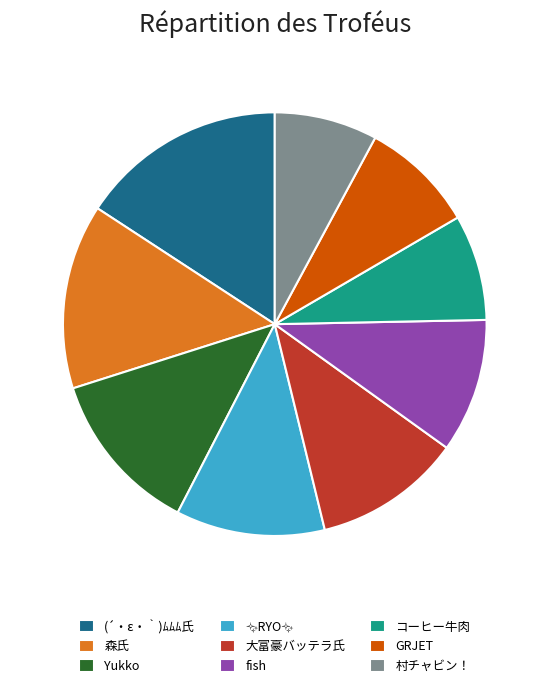

What is the ratio of the value at 森氏 to the value at fish?

1.4